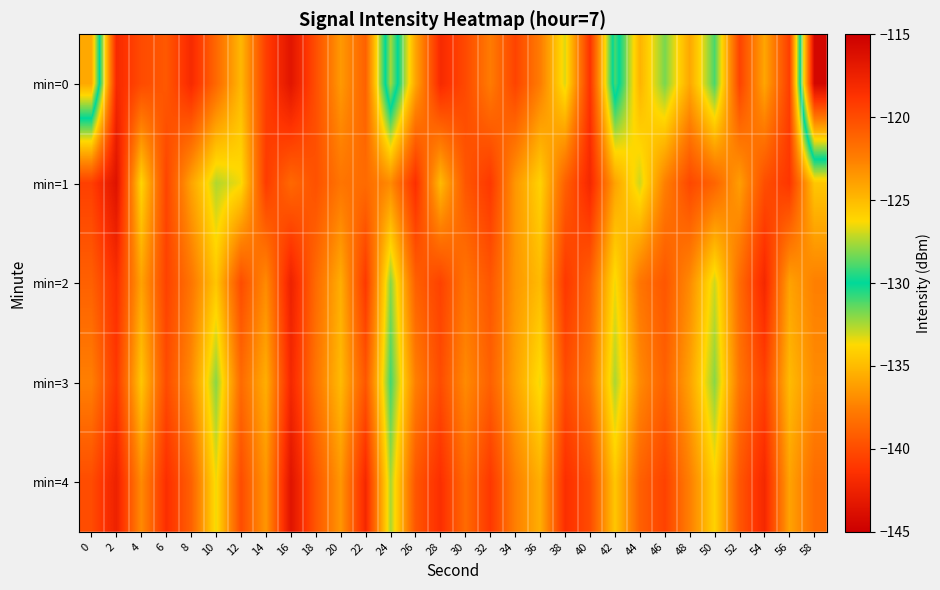

Reading right to left, what are all the values shown in this chart?

min=0: 58=-144.4	56=-119.3	54=-124.1	52=-119.6	50=-128.9	48=-124.2	46=-128.2	44=-124.7	42=-131.1	40=-118.7	38=-126.8	36=-122.4	34=-119.6	32=-122.3	30=-119.9	28=-118.2	26=-124.1	24=-132.4	22=-121.0	20=-123.6	18=-120.1	16=-116.6	14=-119.3	12=-124.9	10=-121.4	8=-118.2	6=-120.6	4=-119.9	2=-118.1	0=-135.7
min=1: 58=-125.5	56=-118.9	54=-120.1	52=-123.8	50=-121.2	48=-119.8	46=-122.5	44=-127.0	42=-124.0	40=-118.0	38=-121.0	36=-126.0	34=-123.5	32=-119.0	30=-120.5	28=-125.0	26=-118.5	24=-123.0	22=-121.5	20=-122.0	18=-120.3	16=-121.4	14=-119.2	12=-126.4	10=-127.4	8=-124.0	6=-119.6	4=-126.1	2=-116.4	0=-119.4
min=2: 58=-122.5	56=-124.0	54=-118.0	52=-121.5	50=-127.0	48=-123.0	46=-120.5	44=-122.0	42=-126.5	40=-121.0	38=-119.0	36=-125.0	34=-123.5	32=-120.5	30=-122.0	28=-119.5	26=-121.0	24=-128.0	22=-119.0	20=-124.5	18=-121.5	16=-117.5	14=-123.0	12=-120.0	10=-125.5	8=-122.0	6=-119.5	4=-124.0	2=-118.5	0=-121.0
min=3: 58=-123.0	56=-125.0	54=-119.5	52=-122.0	50=-128.0	48=-124.0	46=-121.0	44=-123.0	42=-127.5	40=-122.0	38=-120.0	36=-126.5	34=-124.0	32=-121.0	30=-123.0	28=-120.0	26=-122.5	24=-129.0	22=-120.5	20=-125.0	18=-122.0	16=-118.0	14=-124.5	12=-121.5	10=-128.0	8=-123.0	6=-120.0	4=-125.5	2=-119.0	0=-122.5
min=4: 58=-121.5	56=-124.0	54=-118.0	52=-120.5	50=-126.0	48=-122.5	46=-119.5	44=-121.0	42=-125.5	40=-120.0	38=-118.5	36=-124.5	34=-122.5	32=-119.0	30=-121.5	28=-118.5	26=-120.5	24=-127.5	22=-118.0	20=-123.5	18=-120.5	16=-116.5	14=-123.5	12=-120.0	10=-126.5	8=-121.0	6=-118.5	4=-123.0	2=-117.5	0=-120.0